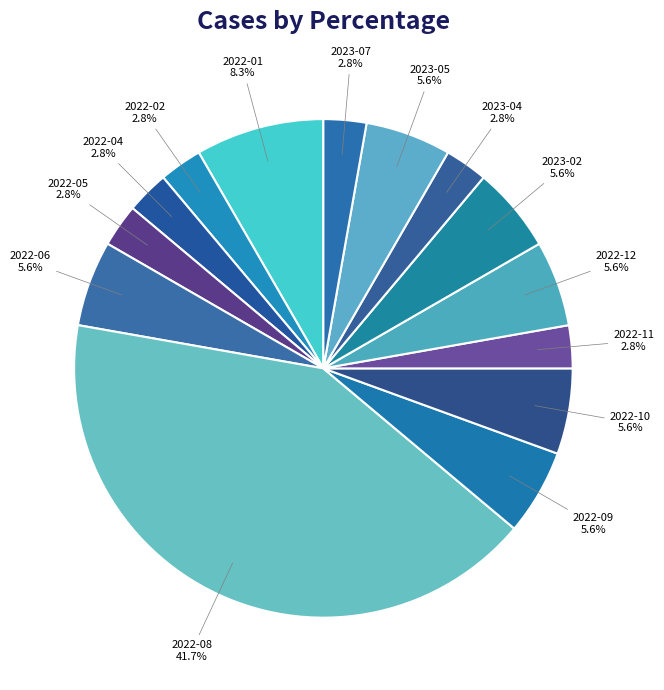

Does any single category account for the majority?

No